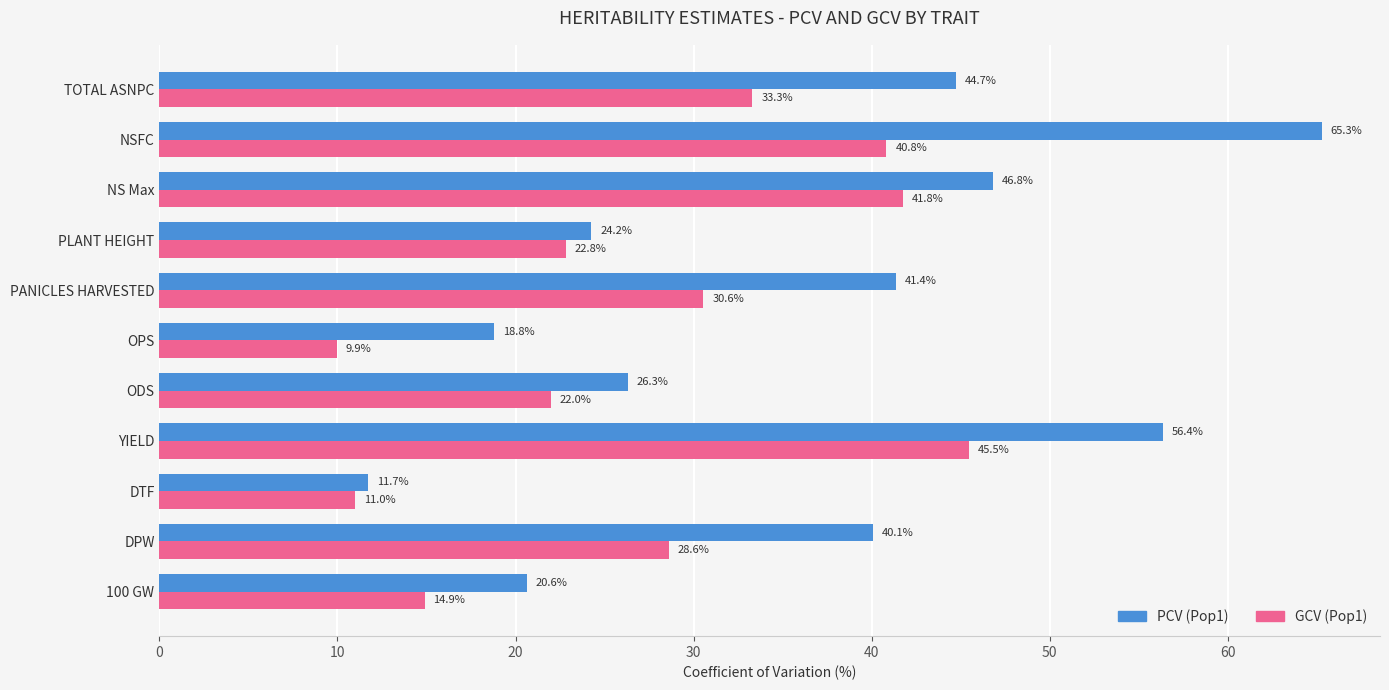

Which category has the highest value in the PCV (Pop1) series?

NSFC